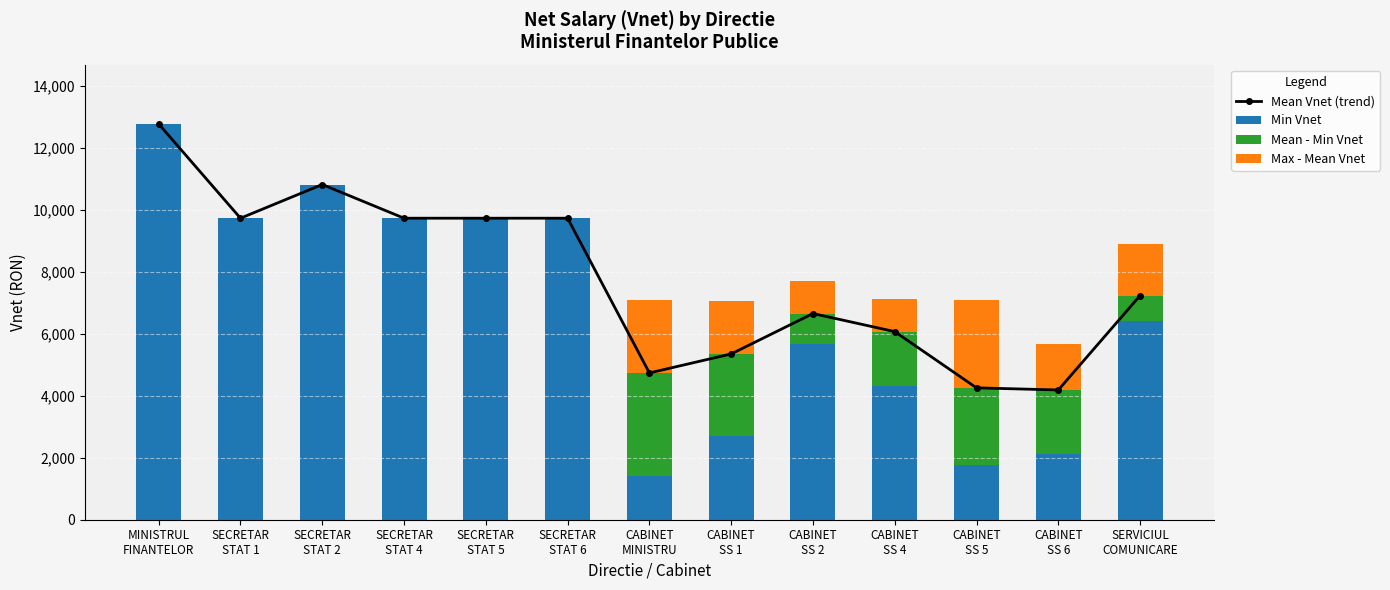

How many values in the Max - Mean Vnet series are below 1052?

6